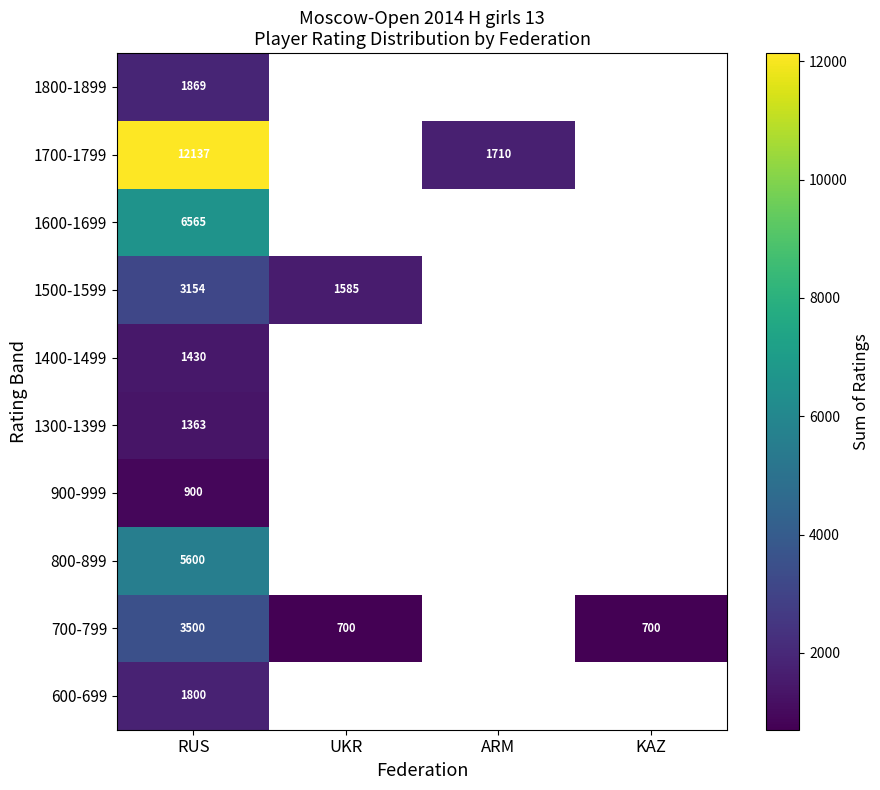

What is the minimum value shown in the chart?

700.0